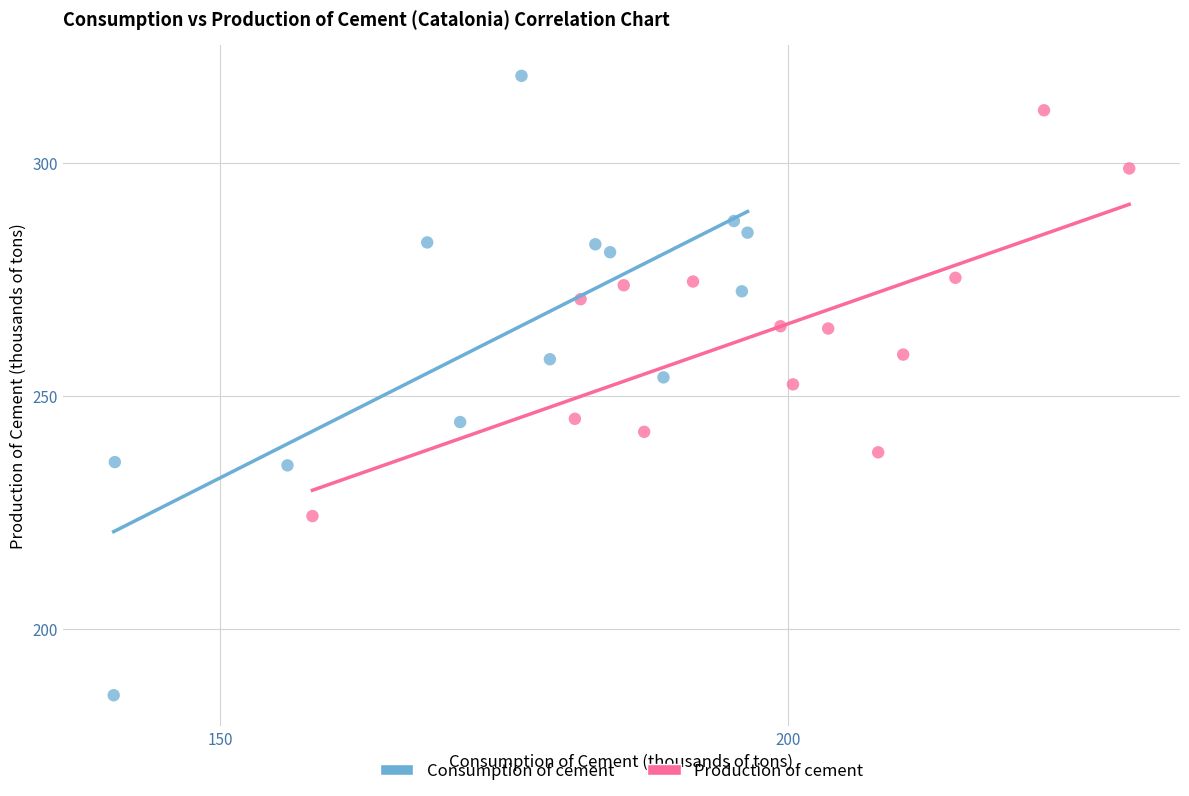

Which series has the largest Y range (max minus min)?

Consumption of cement